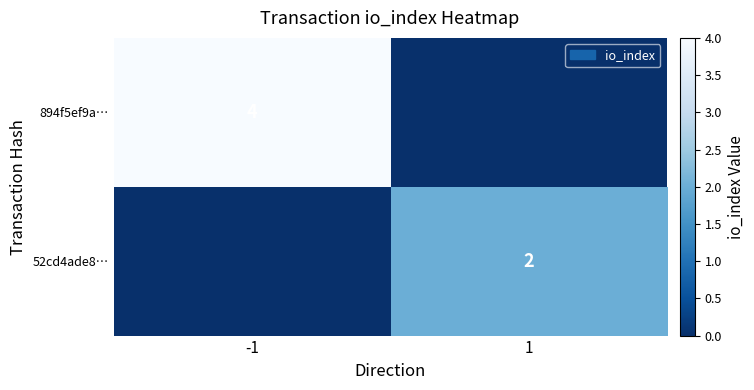

What is the greatest value displayed?

4.0